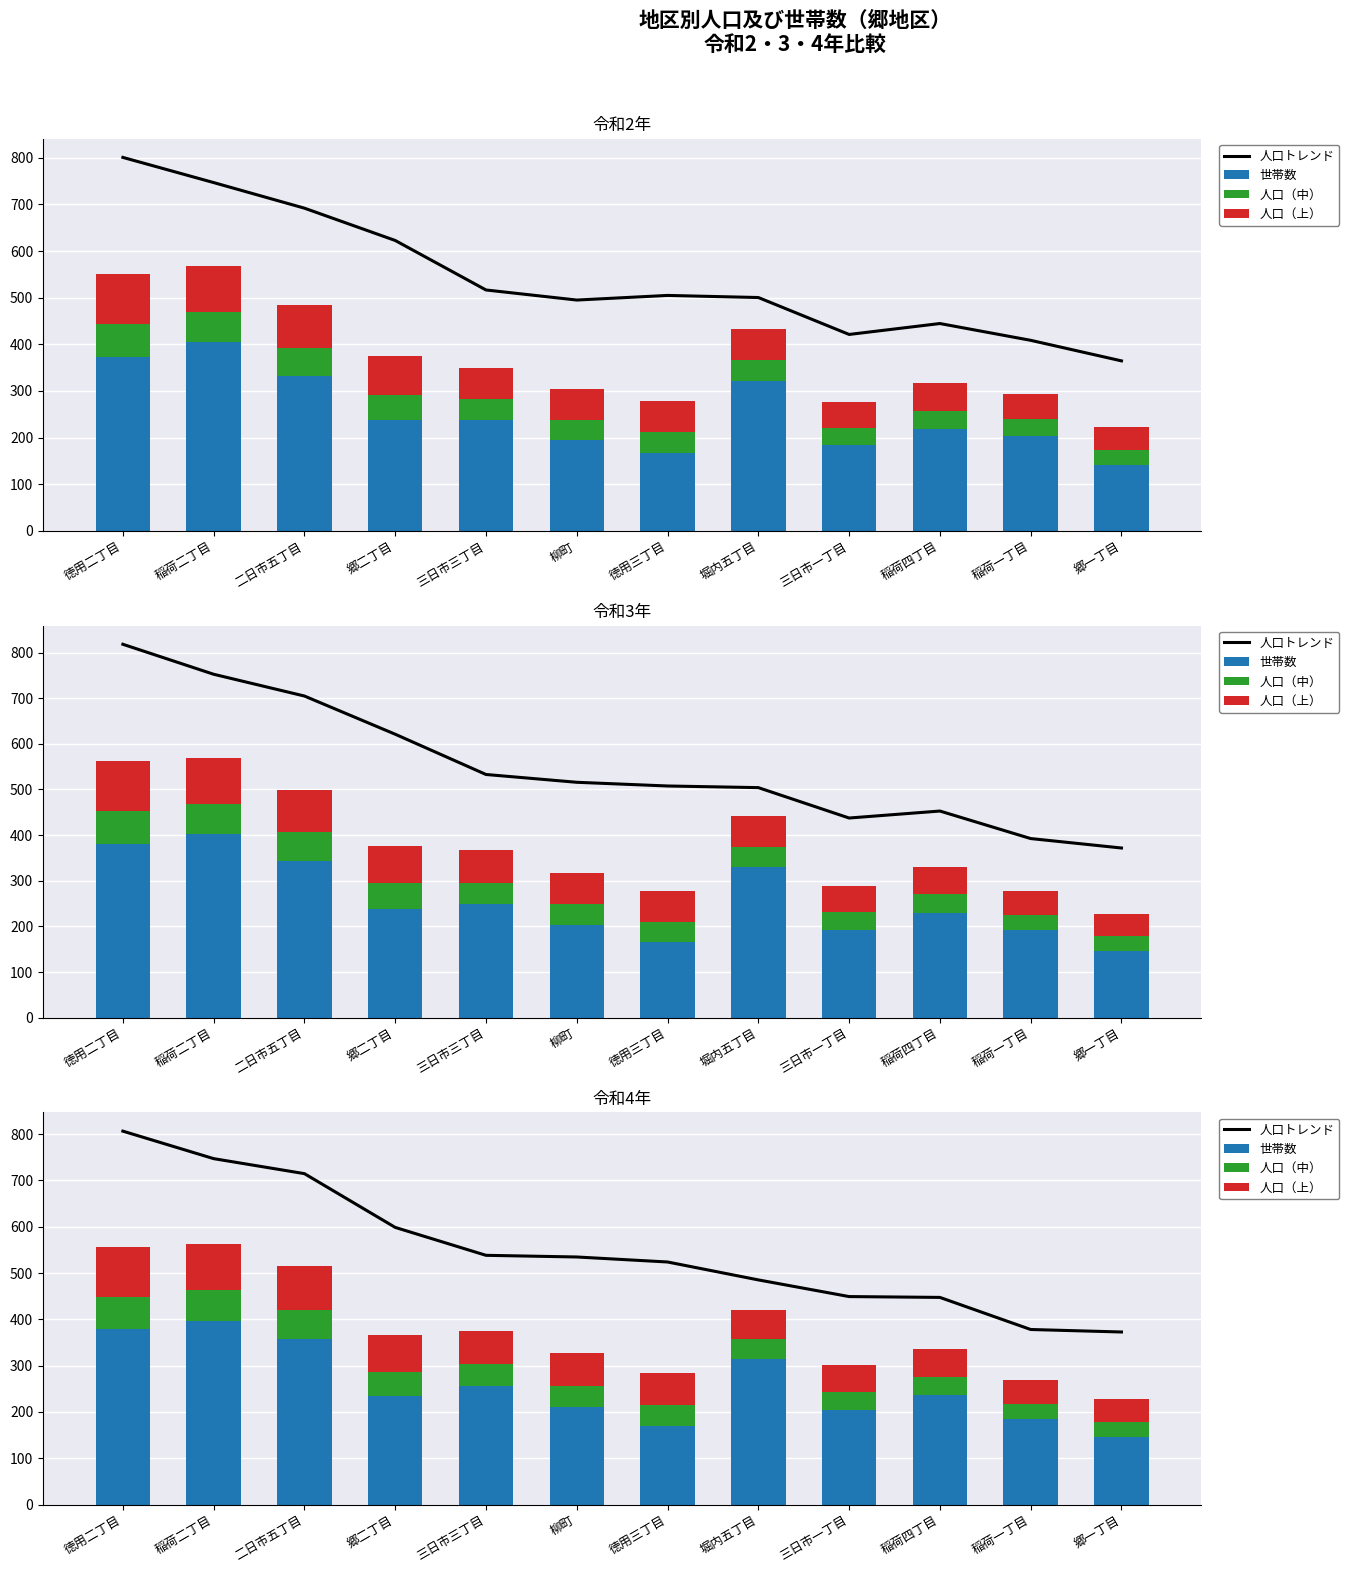

Is it true that 人口トレンド equals 168.9 at 稲荷四丁目?

False